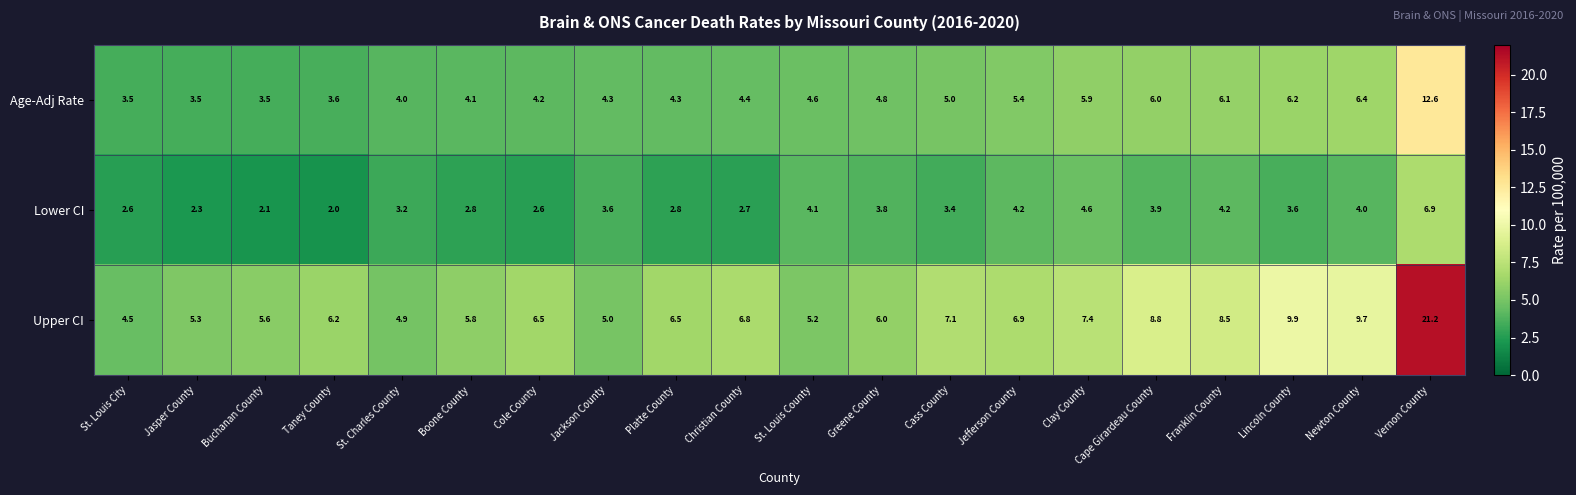

What is the difference between the maximum and second lowest values in the Lower CI series?

4.8